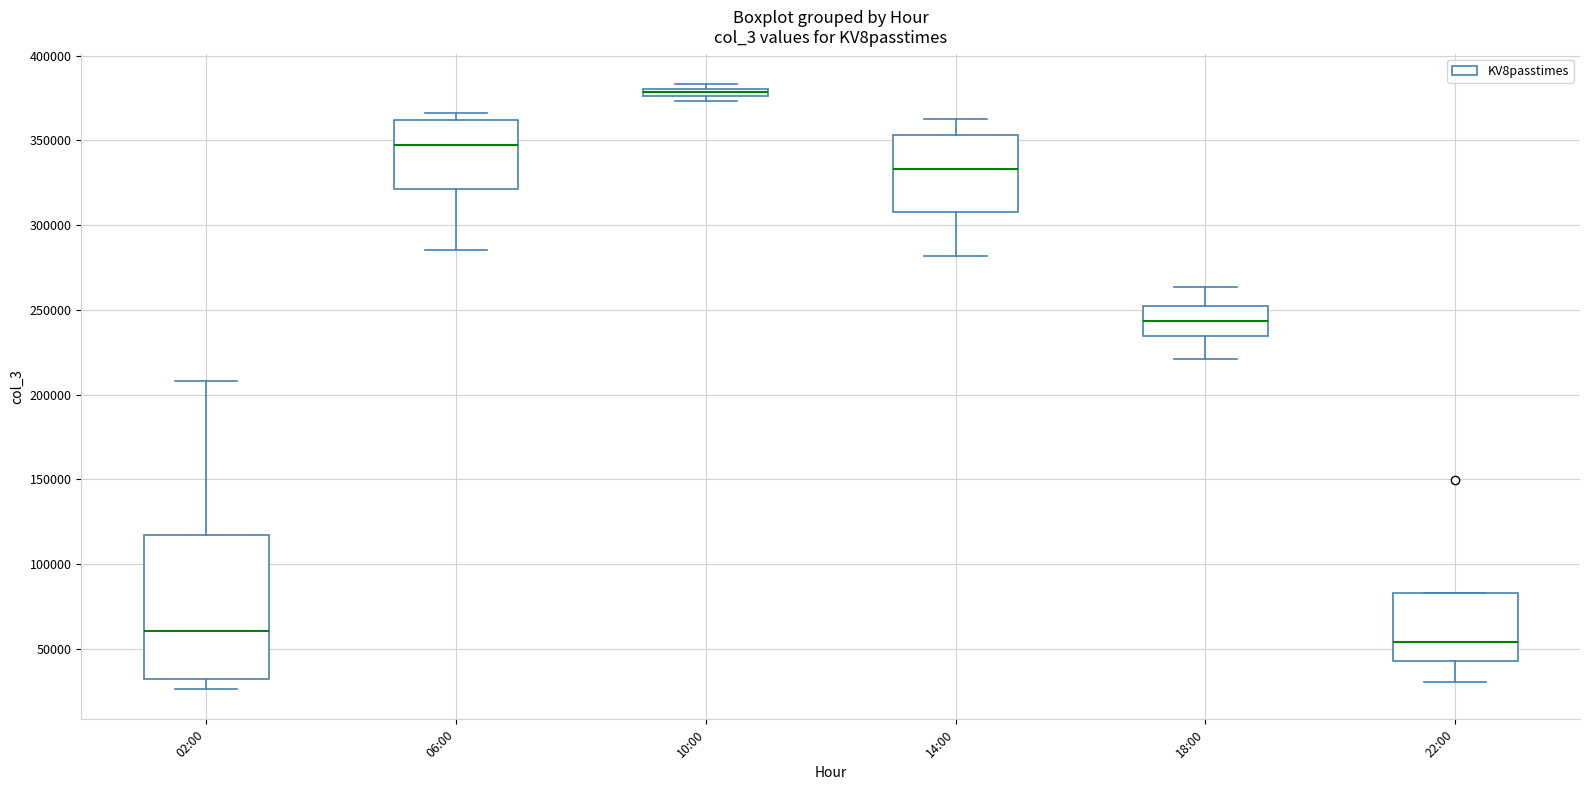

Which box is the tallest, from its lower edge to its upper edge?

02:00